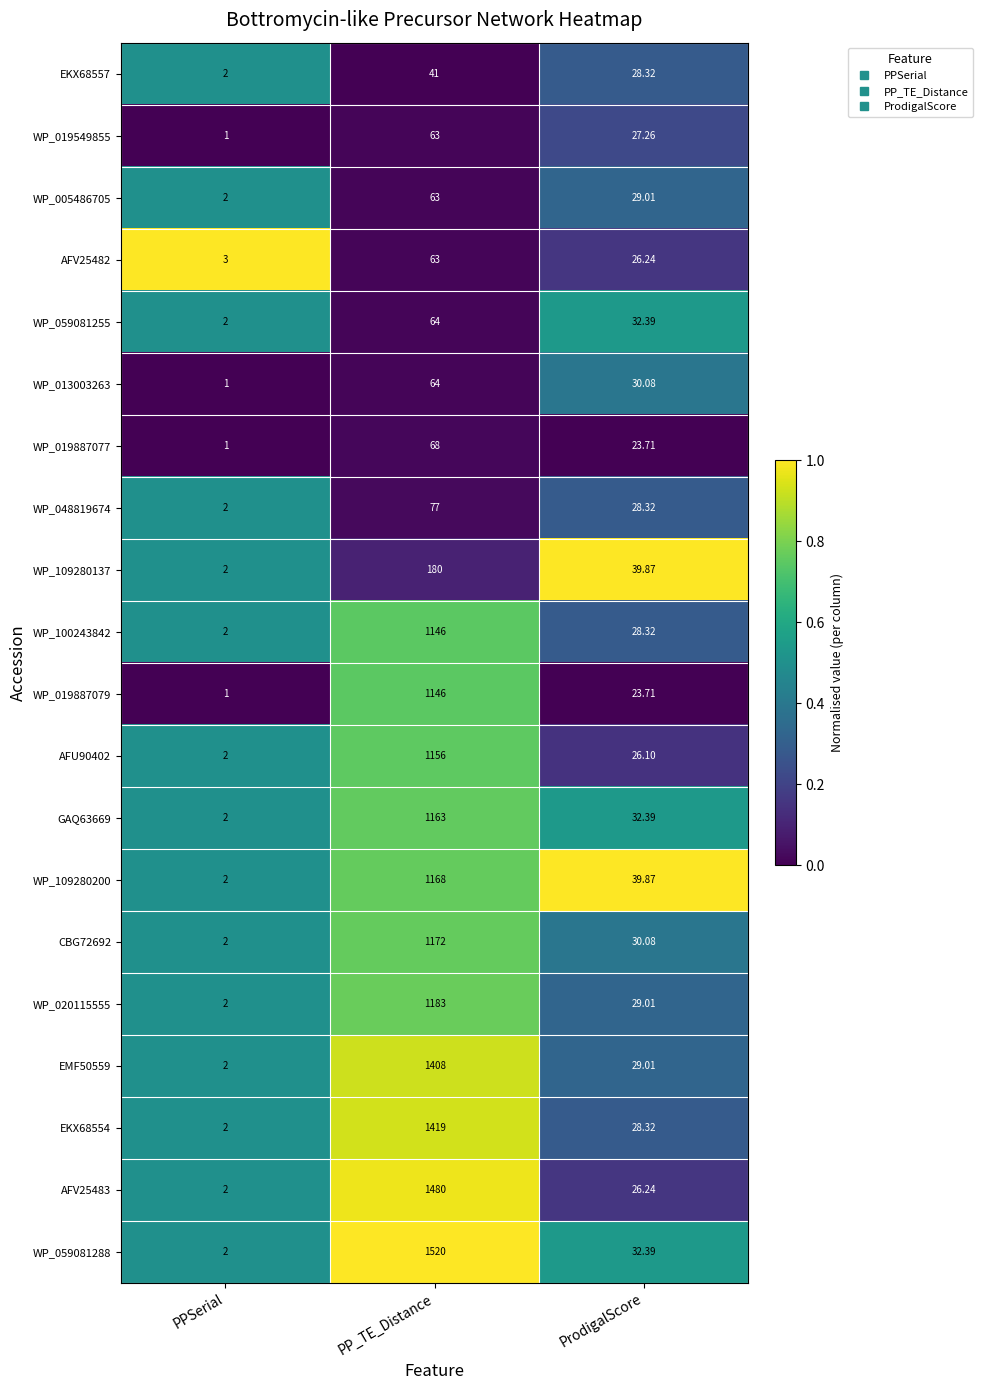

Rank the categories by CBG72692 value from highest to lowest.

PP_TE_Distance, ProdigalScore, PPSerial